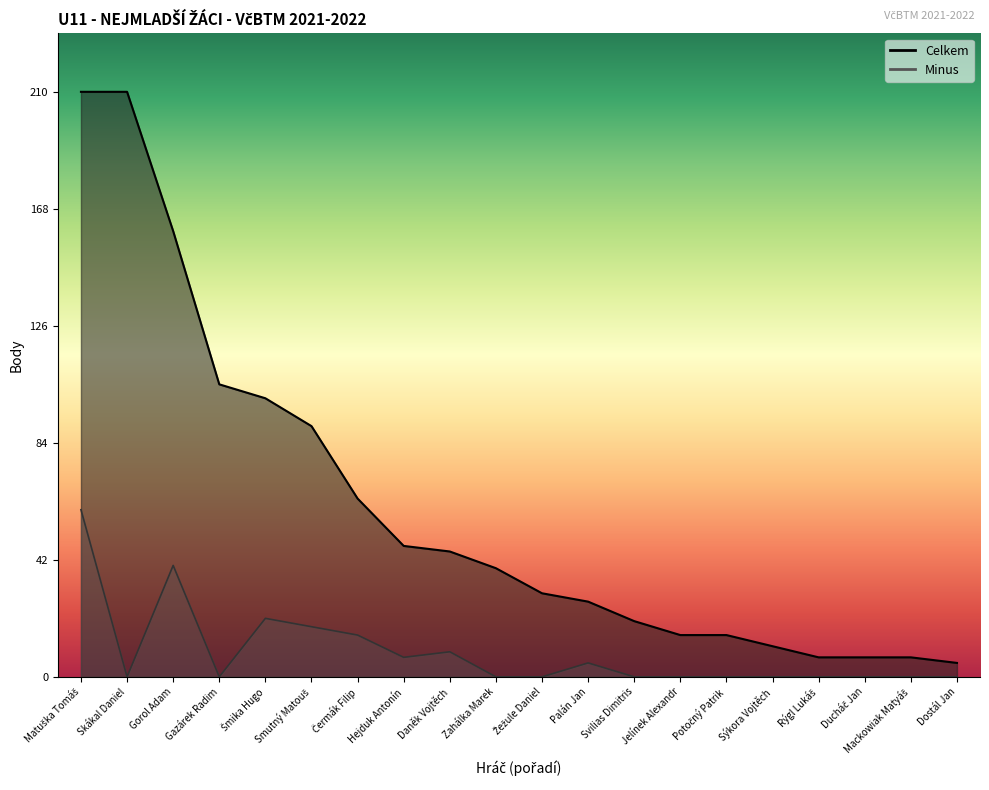

Reading left to right, extract all data points from this chart.

Celkem: Matuška Tomáš=210	Skákal Daniel=210	Gorol Adam=160	Gazárek Radim=105	Šmika Hugo=100	Smutný Matouš=90	Čermák Filip=64	Hejduk Antonín=47	Daněk Vojtěch=45	Zahálka Marek=39	Žežule Daniel=30	Palán Jan=27	Svilias Dimitris=20	Jelínek Alexandr=15	Potočný Patrik=15	Sýkora Vojtěch=11	Rýgl Lukáš=7	Ducháč Jan=7	Mackowiak Matyáš=7	Dostál Jan=5
Minus: Matuška Tomáš=60	Skákal Daniel=0	Gorol Adam=40	Gazárek Radim=0	Šmika Hugo=21	Smutný Matouš=18	Čermák Filip=15	Hejduk Antonín=7	Daněk Vojtěch=9	Zahálka Marek=0	Žežule Daniel=0	Palán Jan=5	Svilias Dimitris=0	Jelínek Alexandr=0	Potočný Patrik=0	Sýkora Vojtěch=0	Rýgl Lukáš=0	Ducháč Jan=0	Mackowiak Matyáš=0	Dostál Jan=0